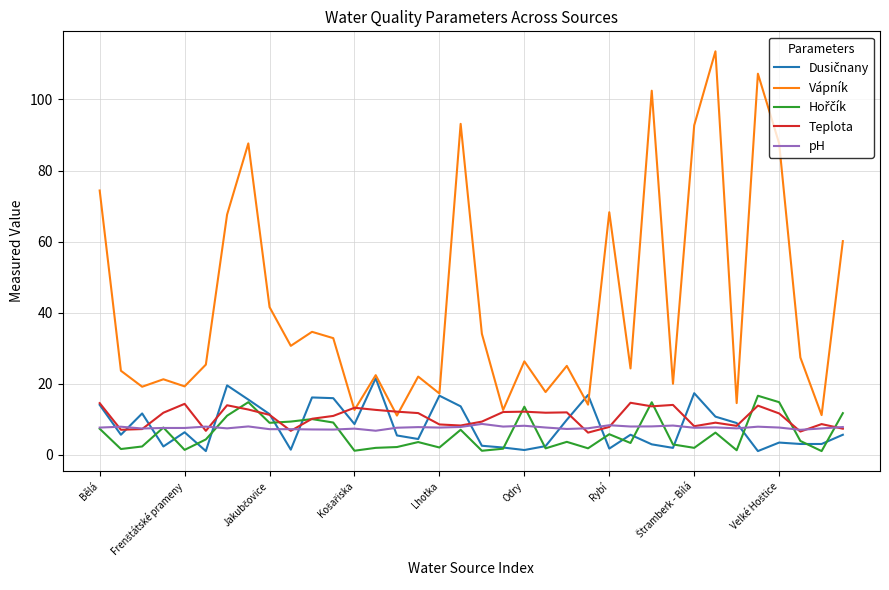

Which series has the widest spread of values?

Vápník